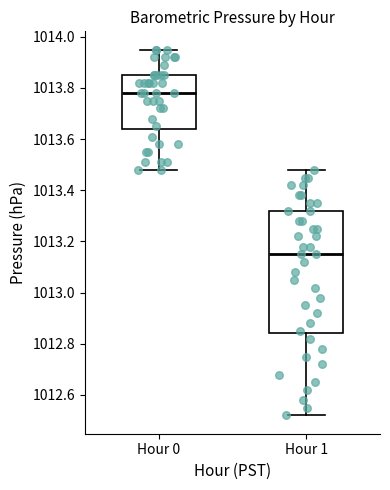

Which box is the tallest, from its lower edge to its upper edge?

Hour 1